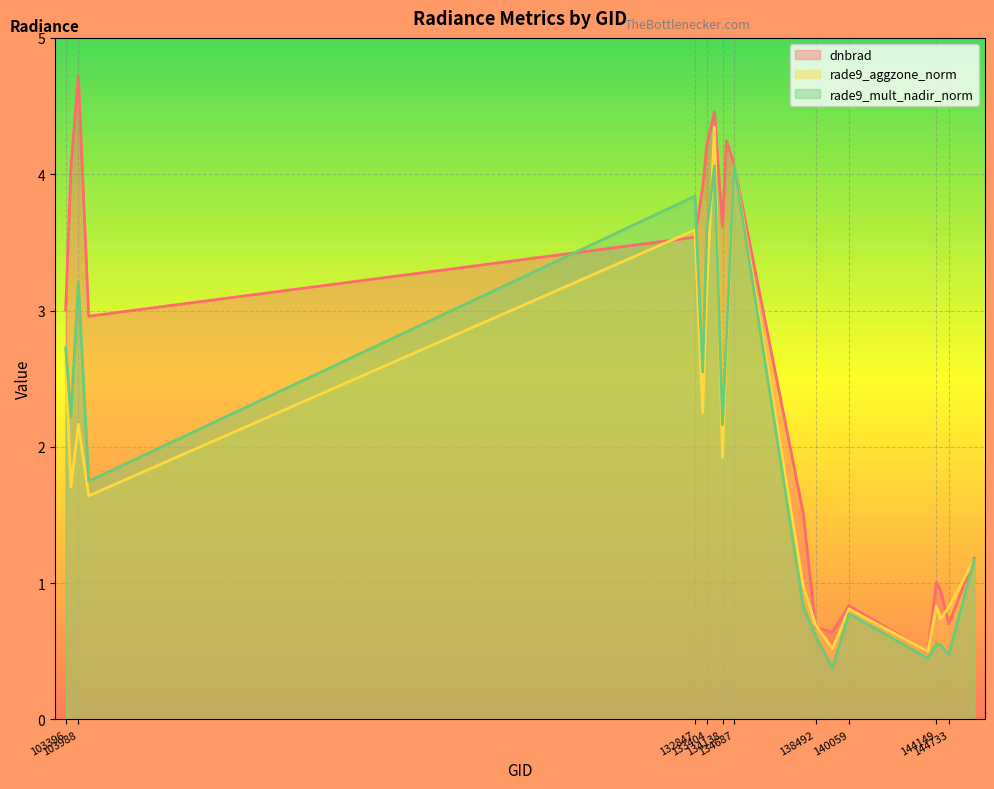

Where is the first local minimum for dnbrad?

104471